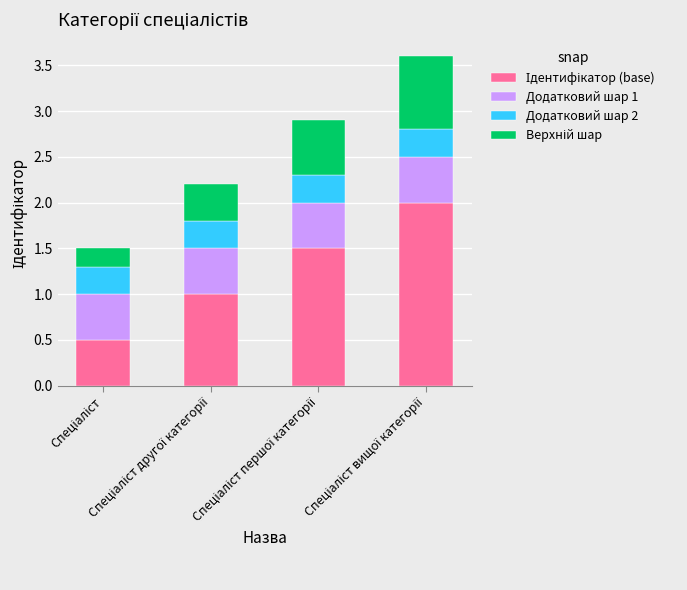

Is it true that Додатковий шар 2 equals 0.2 at Спеціаліст?

False